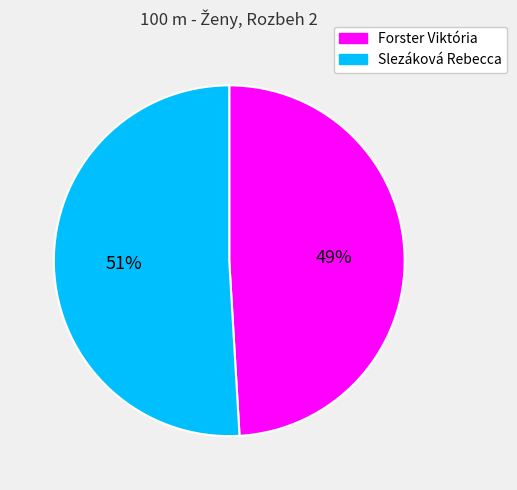

To the nearest percent, what portion does Forster Viktória represent?

49%